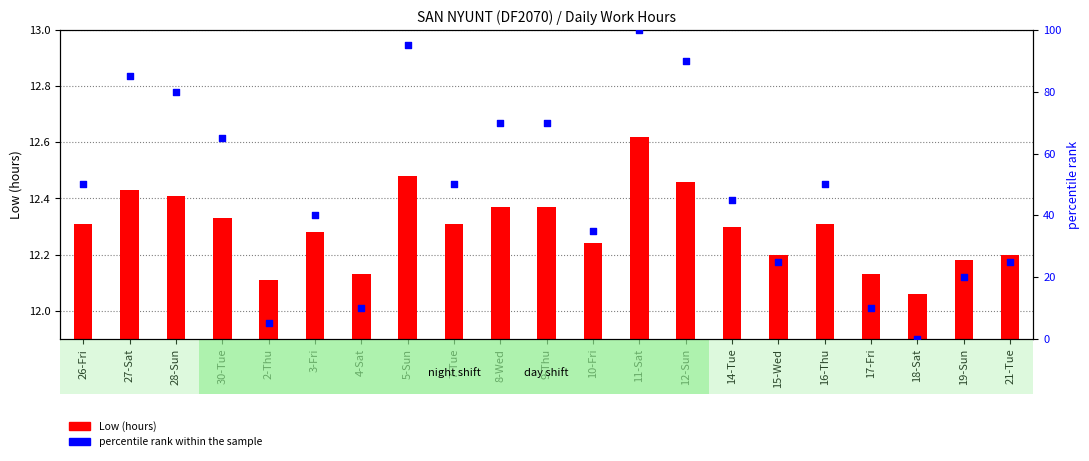

Which series reaches the minimum Y coordinate?

percentile rank within the sample